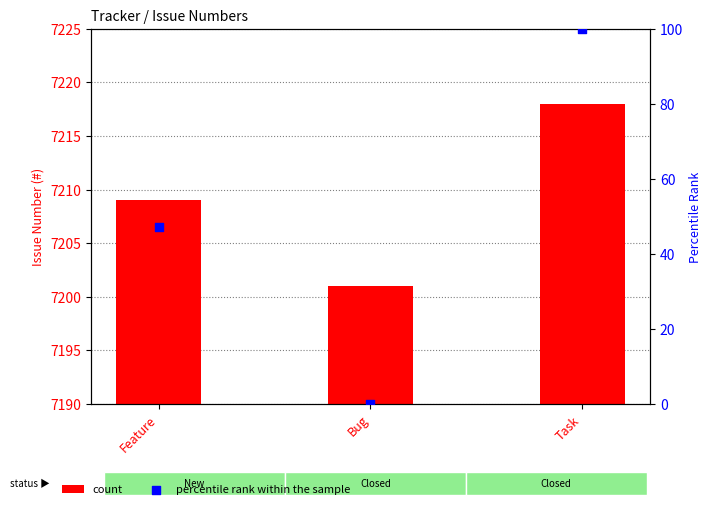

Is the value of percentile rank within the sample at Bug greater than the value of count at Task?

No